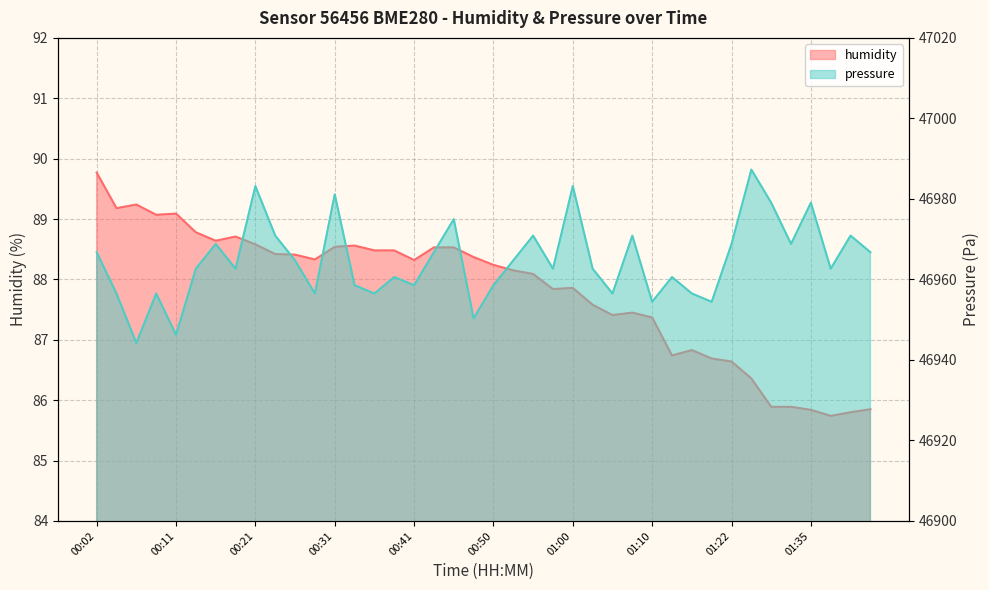

The value of pressure at 00:07 is 13664.4. True or false?

False